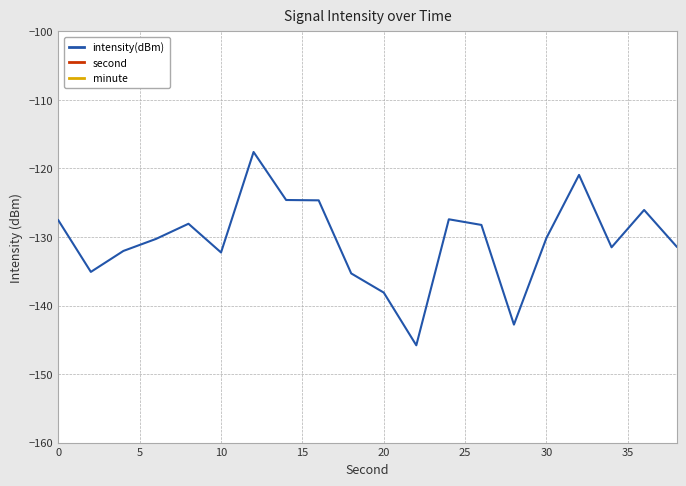

Reading left to right, transcribe all the data shown in this chart.

intensity(dBm): -127.5	-135.1	-132.0	-130.3	-128.1	-132.3	-117.6	-124.6	-124.6	-135.3	-138.1	-145.8	-127.4	-128.2	-142.8	-130.1	-120.9	-131.5	-126.1	-131.4
second: 0.0	2.0	4.0	6.0	8.0	10.0	12.0	14.0	16.0	18.0	20.0	22.0	24.0	26.0	28.0	30.0	32.0	34.0	36.0	38.0
minute: 0.0	0.0	0.0	0.0	0.0	0.0	0.0	0.0	0.0	0.0	0.0	0.0	0.0	0.0	0.0	0.0	0.0	0.0	0.0	0.0